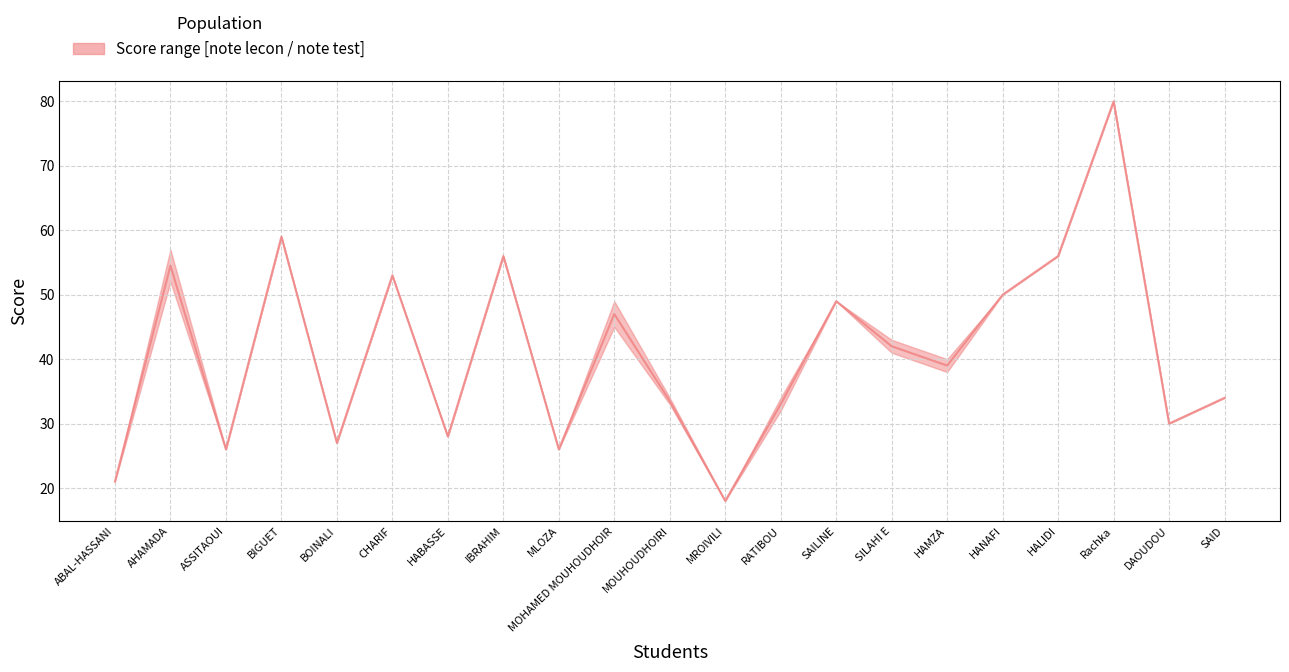

Is it true that the value at SILAHI E is 70.2?

False